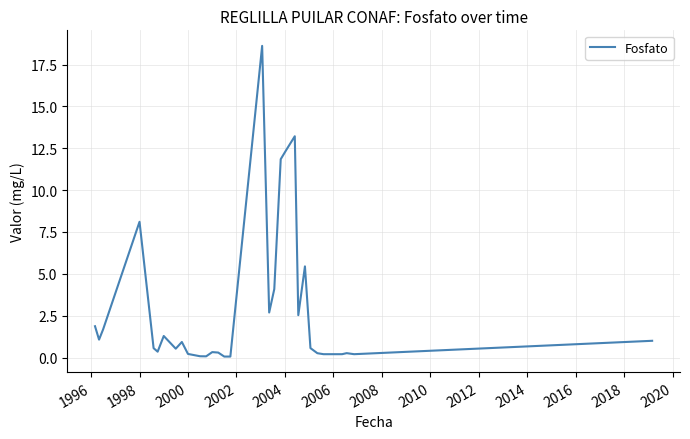

What is the difference between the maximum and minimum values?

18.6